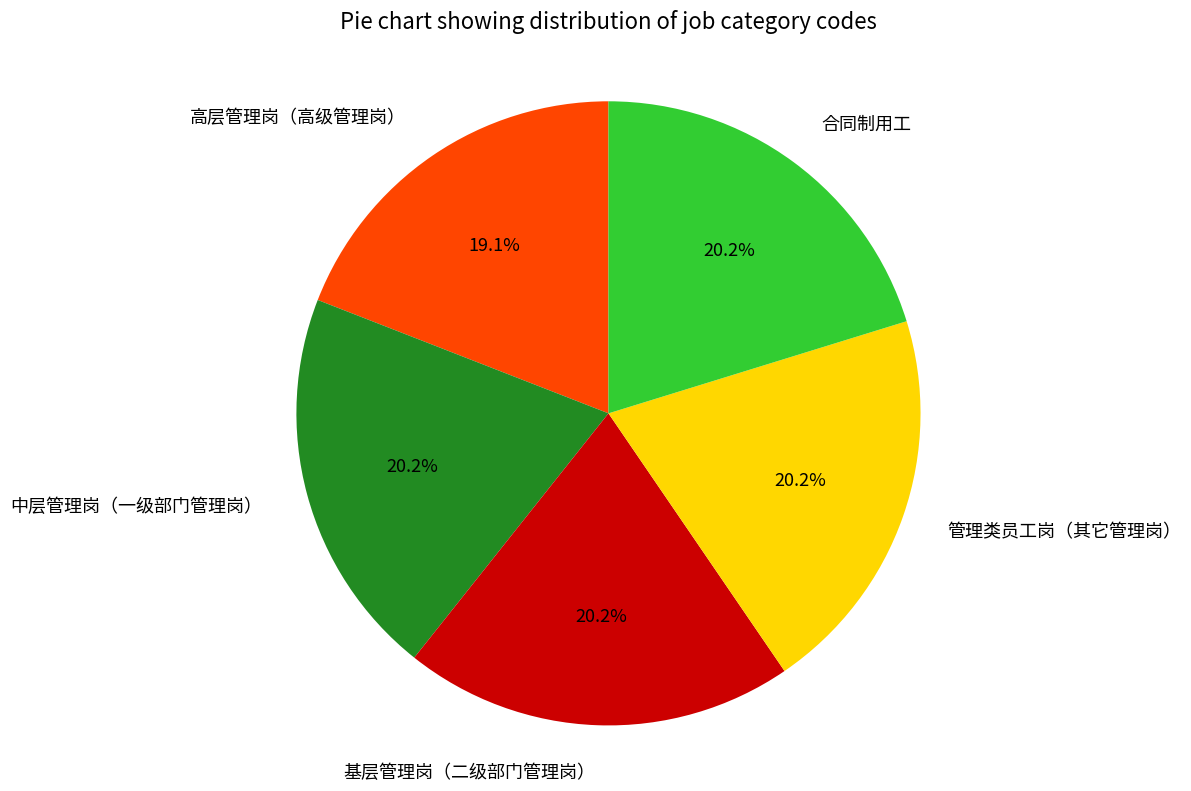

What is the ratio of the value at 基层管理岗（二级部门管理岗） to the value at 高层管理岗（高级管理岗）?

1.1